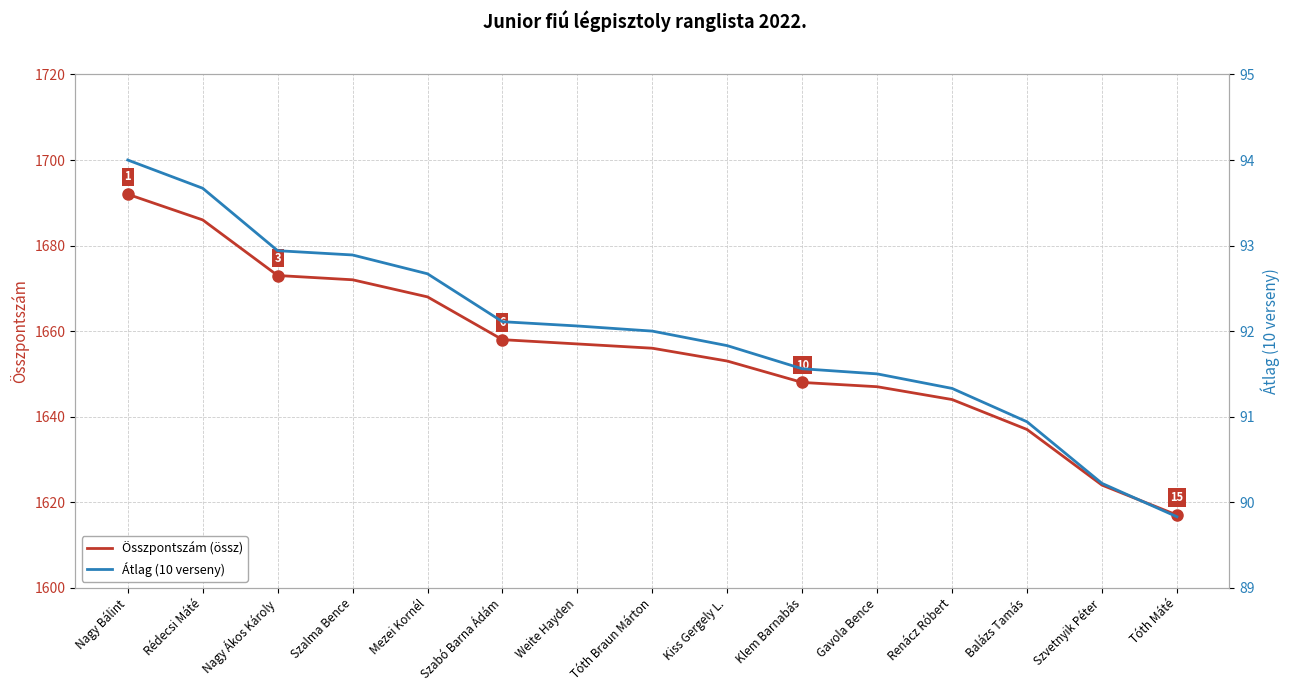

At how many categories does at least one series exceed 1622?

14